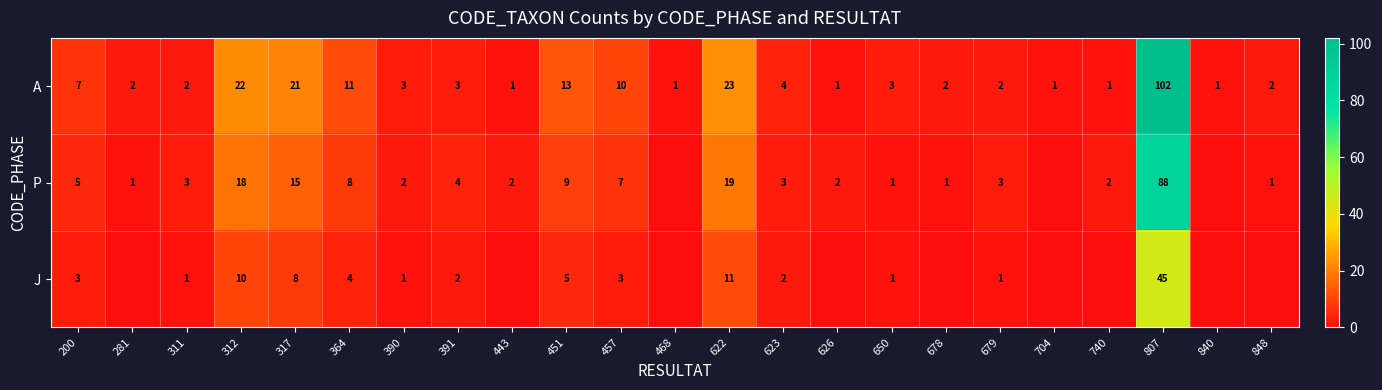

What is the average value of the A series?

10